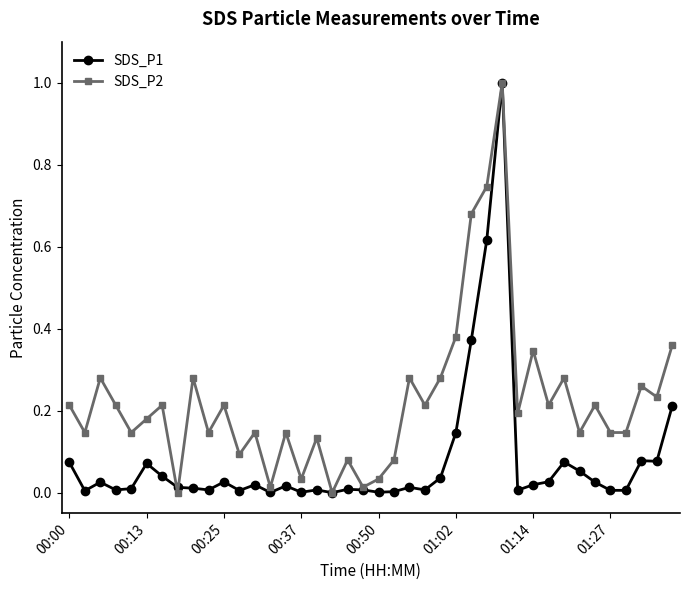

Which series has the largest total across all categories?

SDS_P2